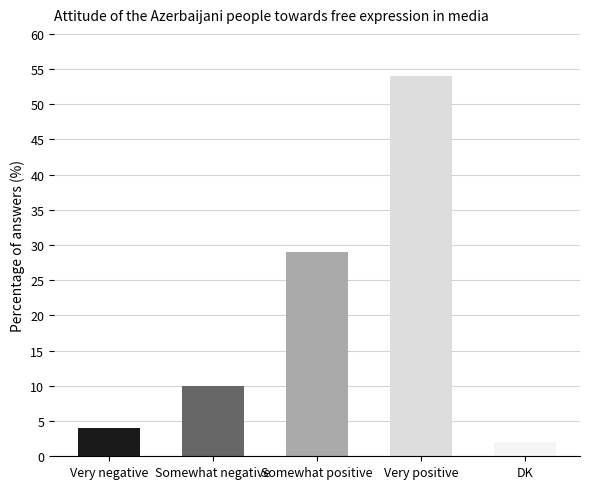

What is the ratio of the value at Somewhat positive to the value at DK?

14.5